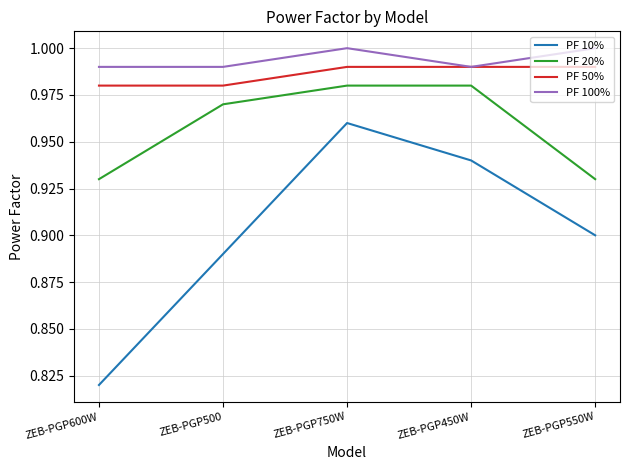

How many PF 100% values are between 0 and 1?

5